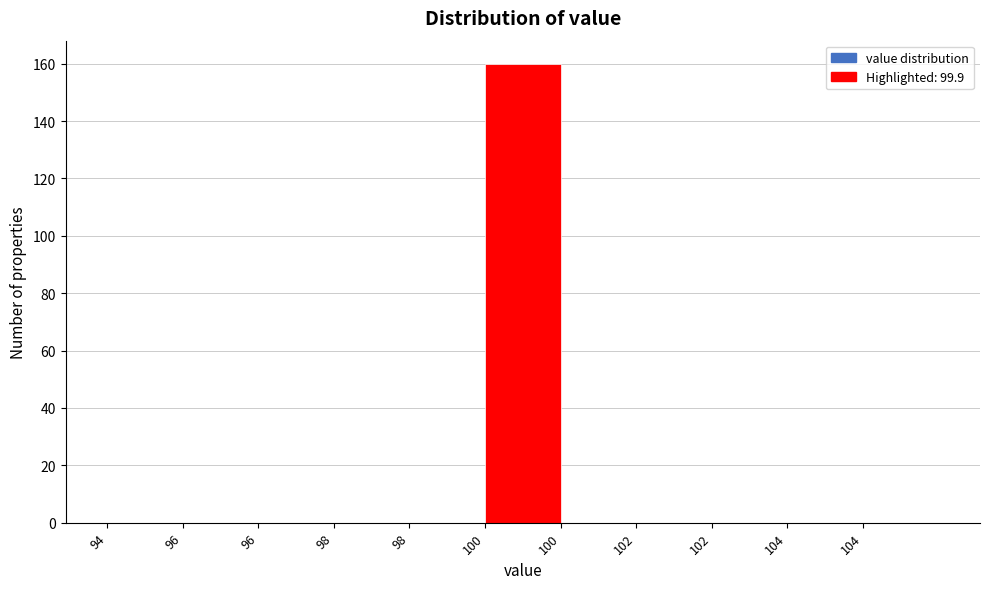

Are the bars horizontal?

No